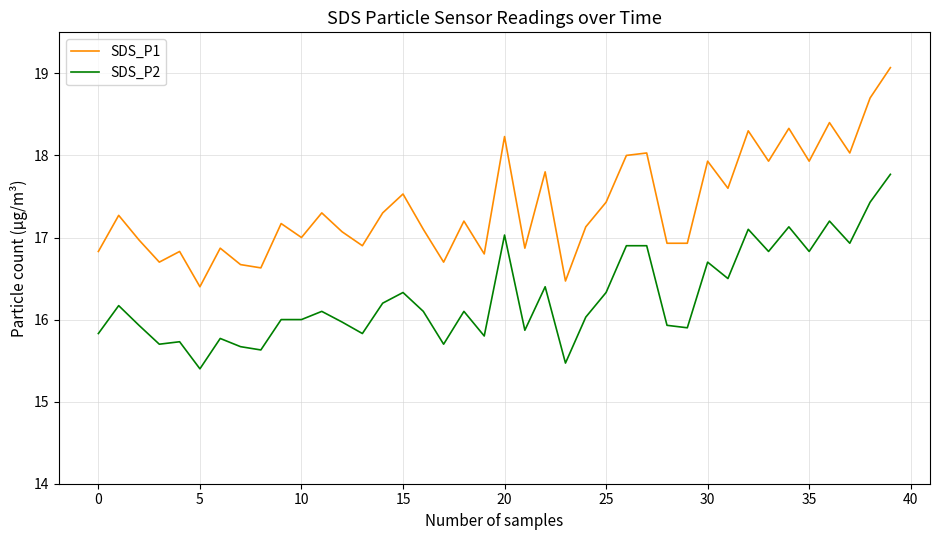

What is the maximum value shown in the chart?

19.1